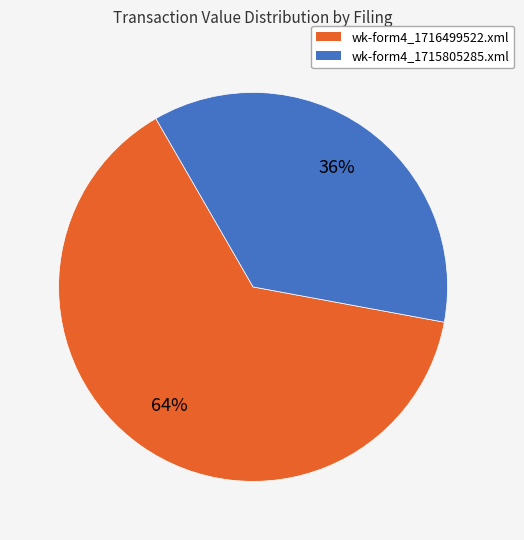

Count the number of slices in the pie.

2